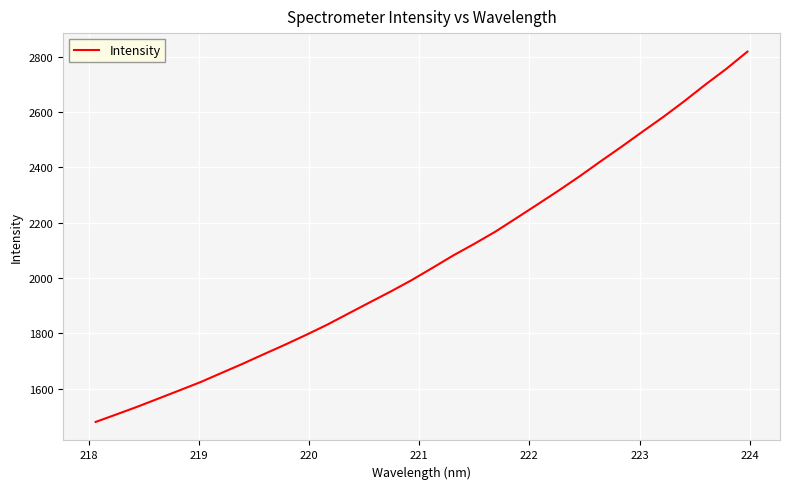

What is the minimum value shown in the chart?

1479.9